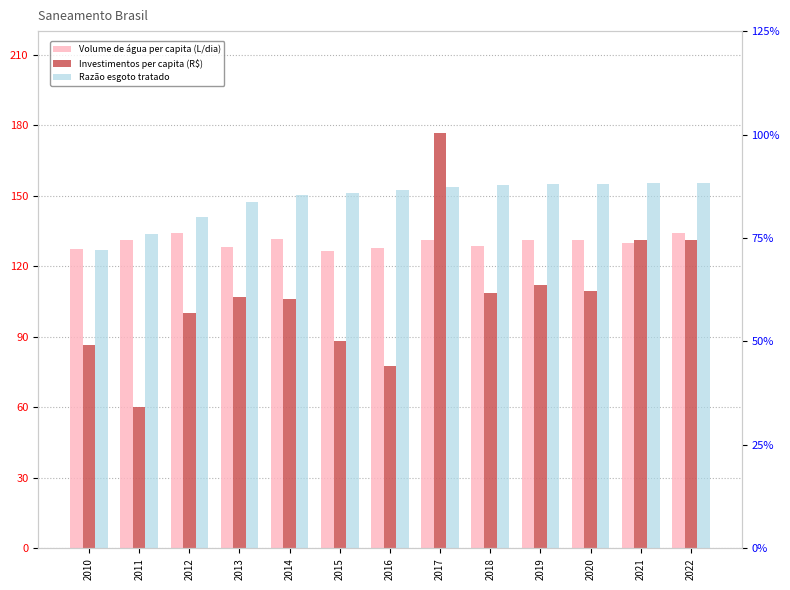

The Investimentos per capita (R$) series shows 106.1 at 2014. True or false?

True